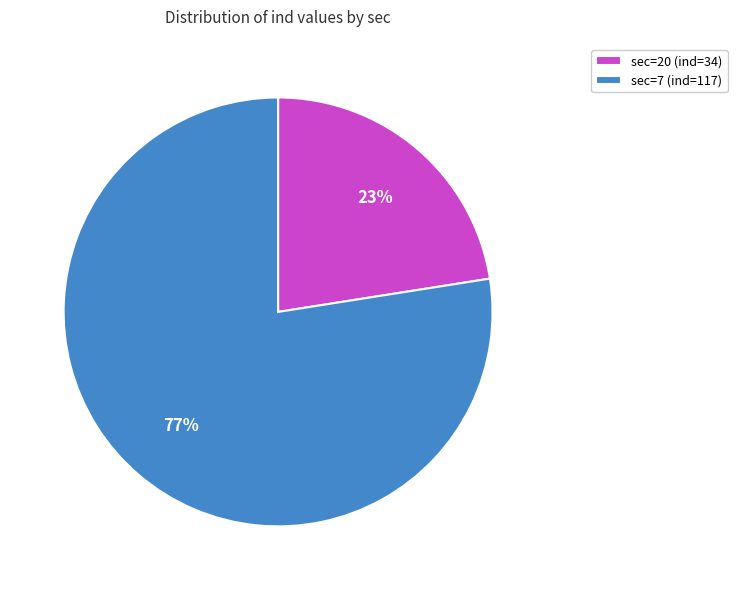

To the nearest percent, what is the average slice percentage?

50%